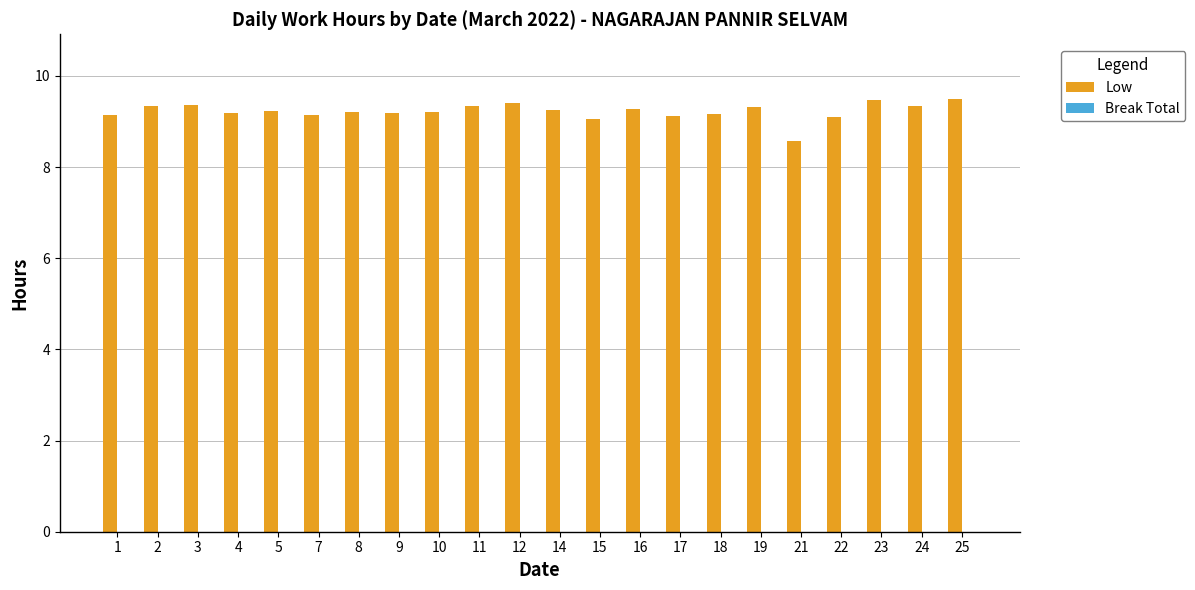

Is it true that the value at 16 is 2.0?

False